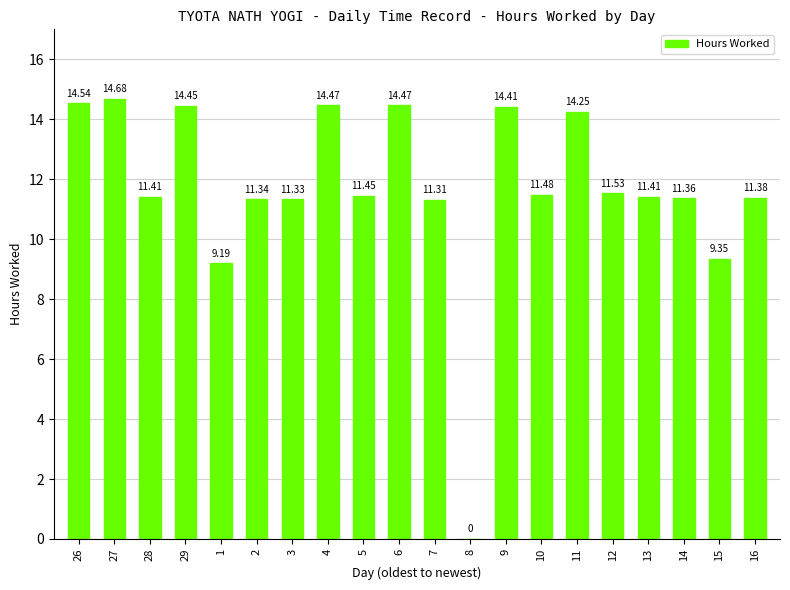

What is the sum of the values at 29 and 4?

28.9